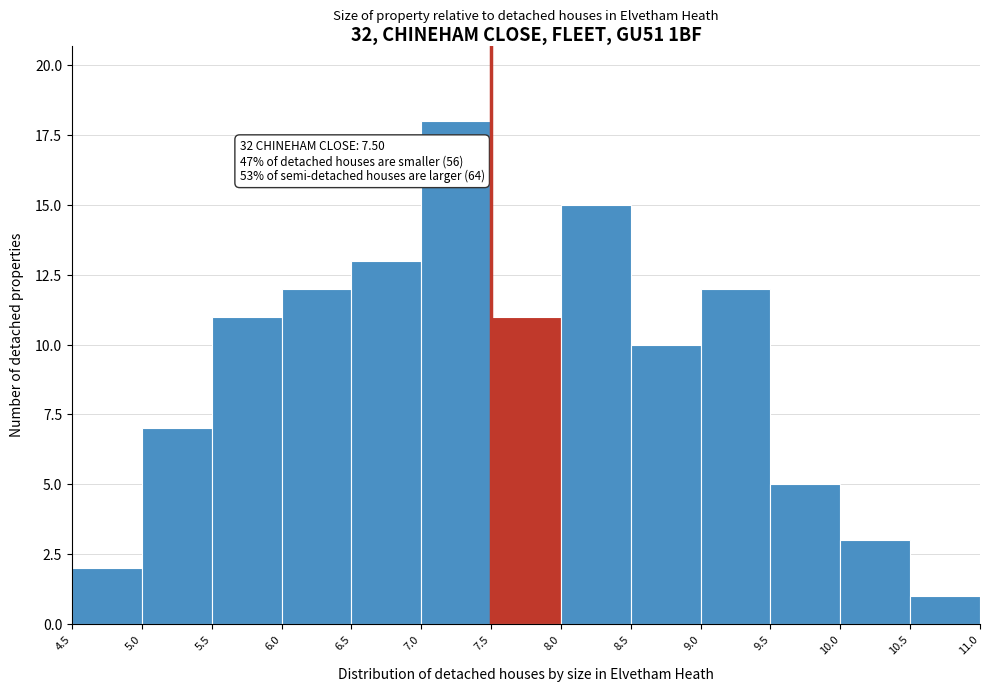

Which range on the x-axis has the tallest bar?

7.0 to 7.5